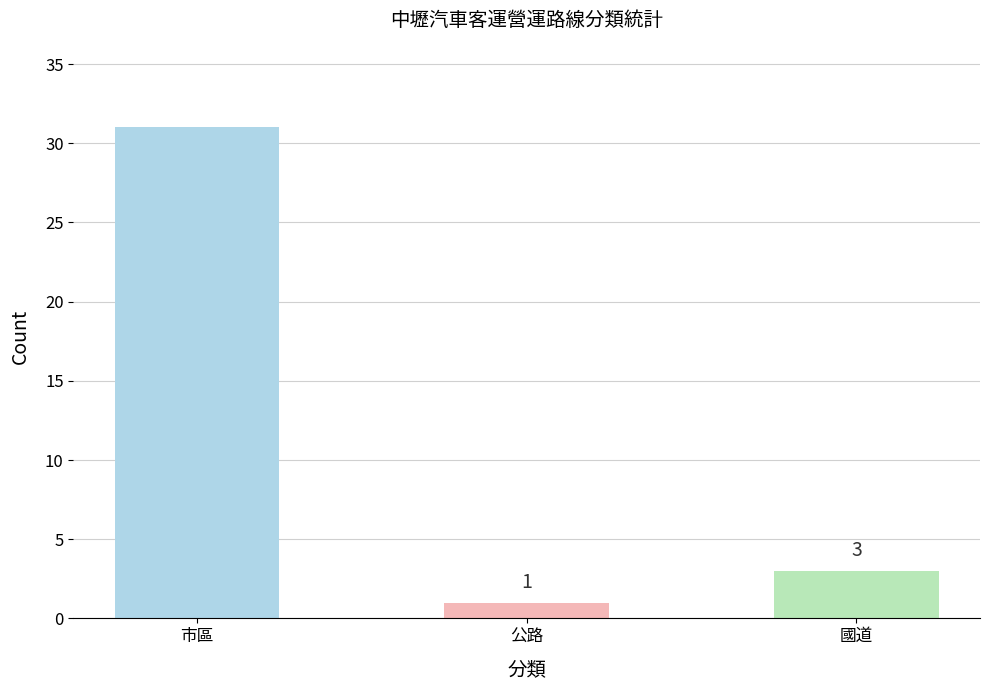

What is the value of the 1st bar from the left?

31